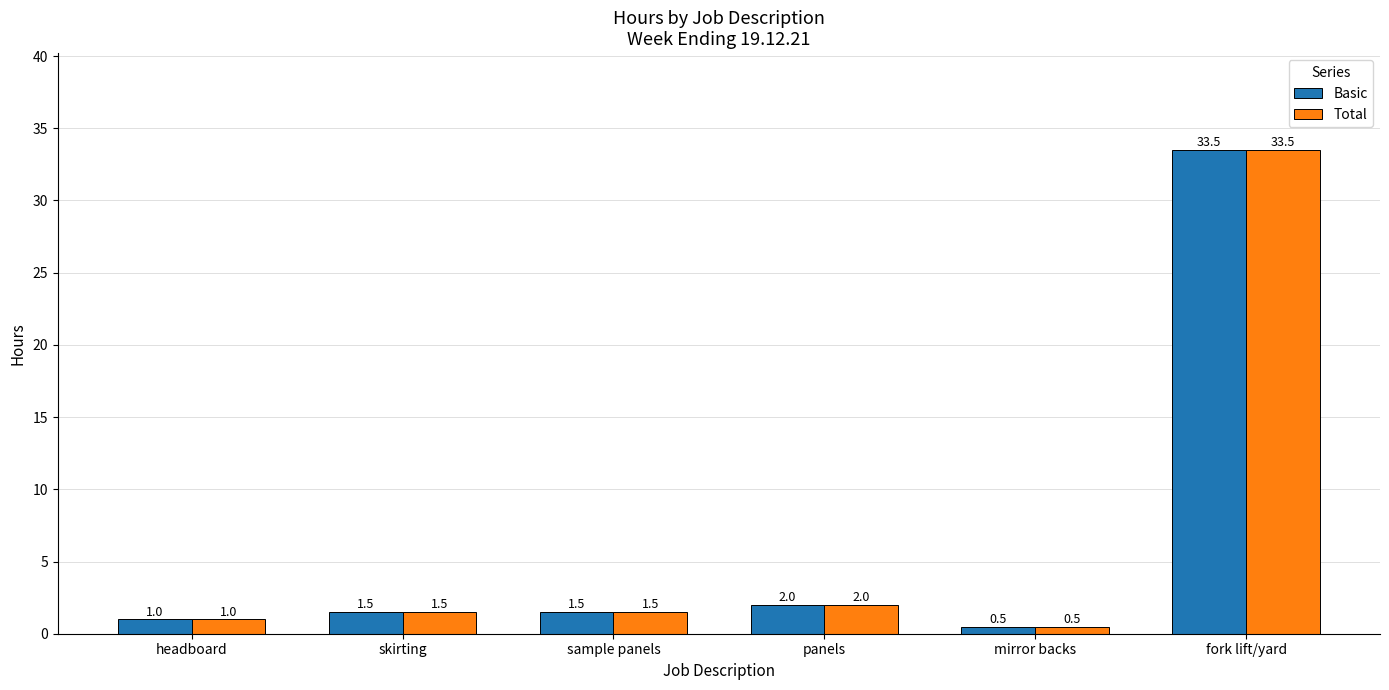

What is the value of the Basic bar at the 4th from the left?

2.0